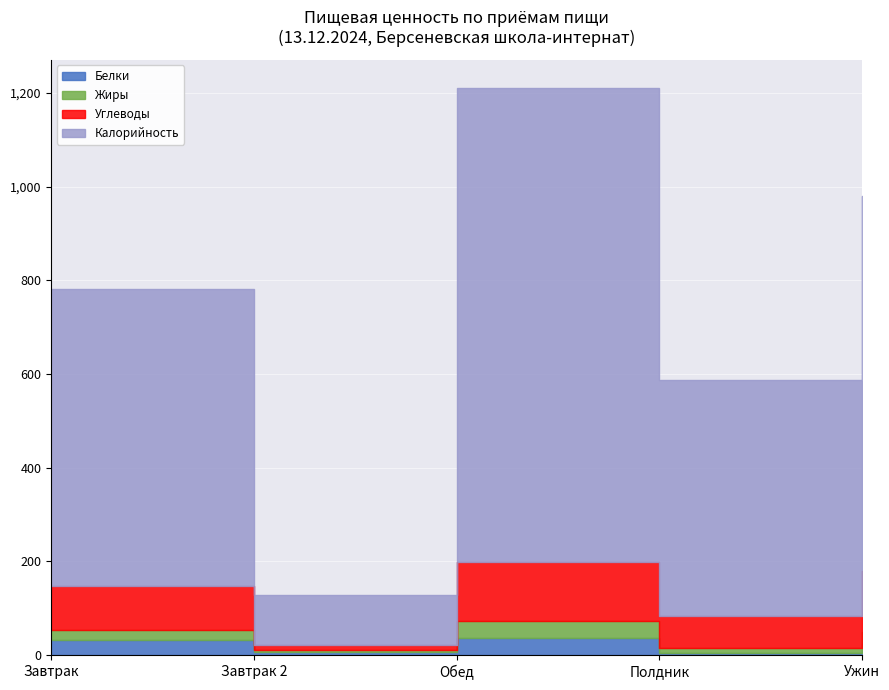

Which series has the largest range (max minus min)?

Калорийность